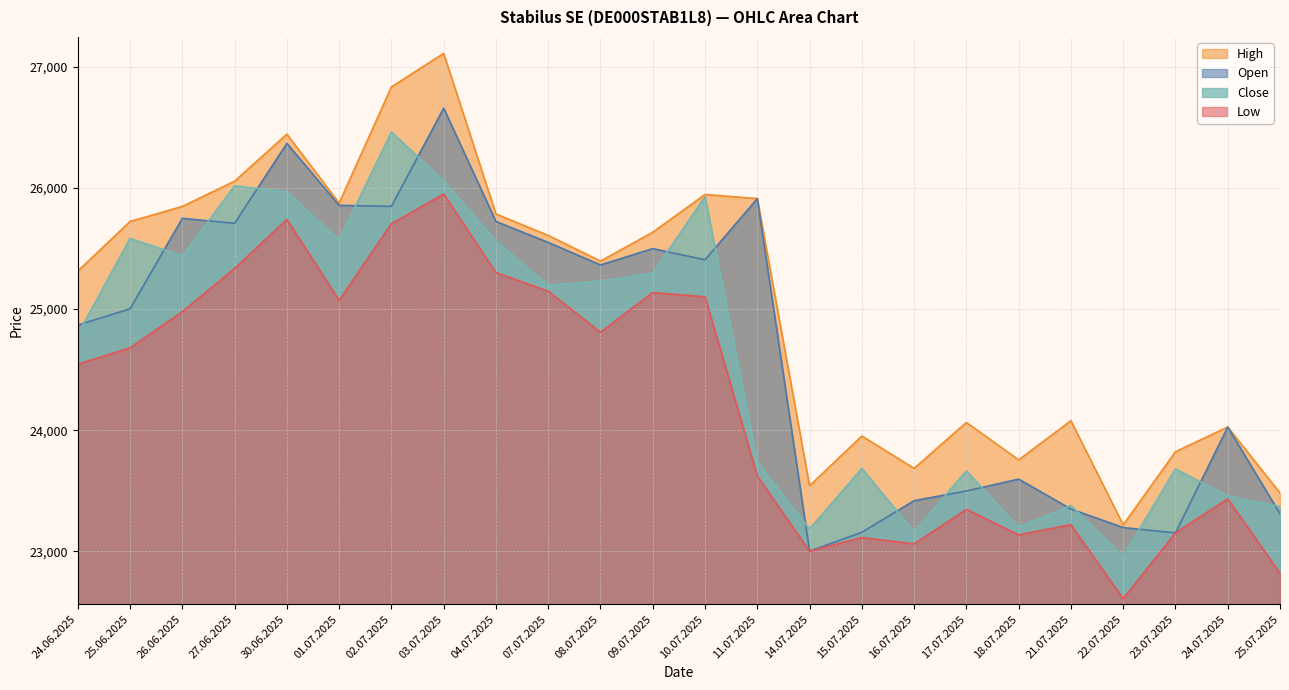

Between 08.07.2025 and 25.07.2025, which series saw the biggest shift?

Open